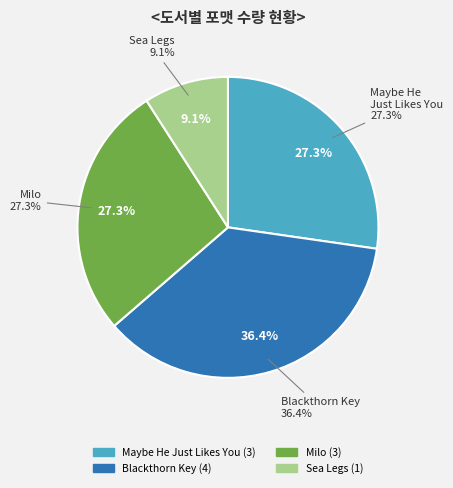

What percentage do Maybe He Just Likes You and Blackthorn Key together represent?

63.6%